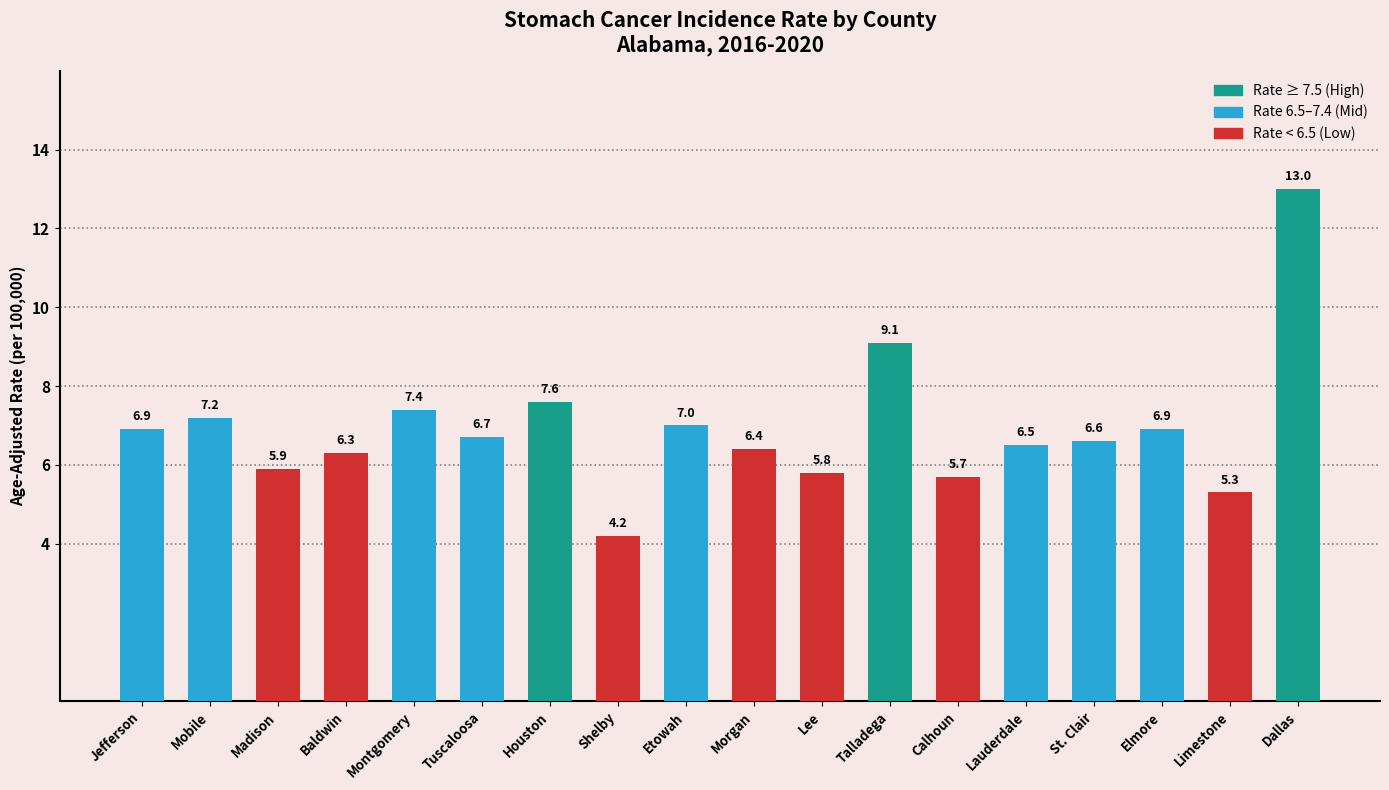

How many distinct data groups are displayed?

1